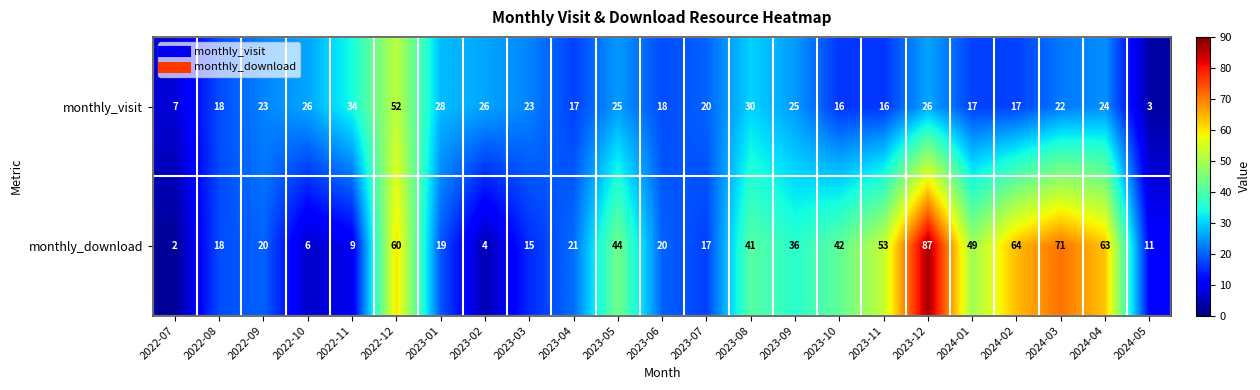

Which series has the largest total across all categories?

monthly_download